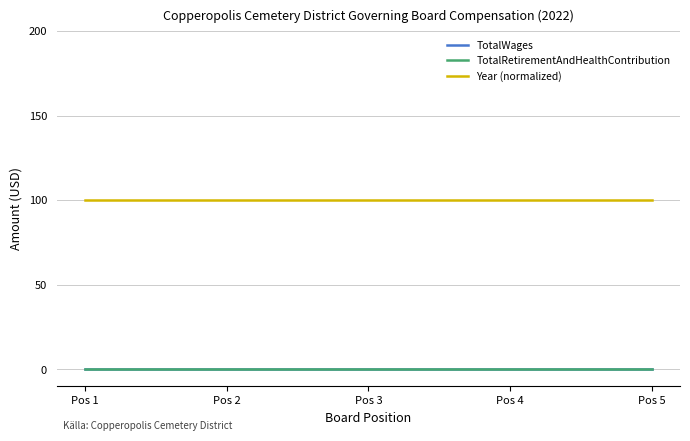

Reading left to right, what are all the values shown in this chart?

TotalWages: Pos 1=0	Pos 2=0	Pos 3=0	Pos 4=0	Pos 5=0
TotalRetirementAndHealthContribution: Pos 1=0	Pos 2=0	Pos 3=0	Pos 4=0	Pos 5=0
Year (normalized): Pos 1=100	Pos 2=100	Pos 3=100	Pos 4=100	Pos 5=100